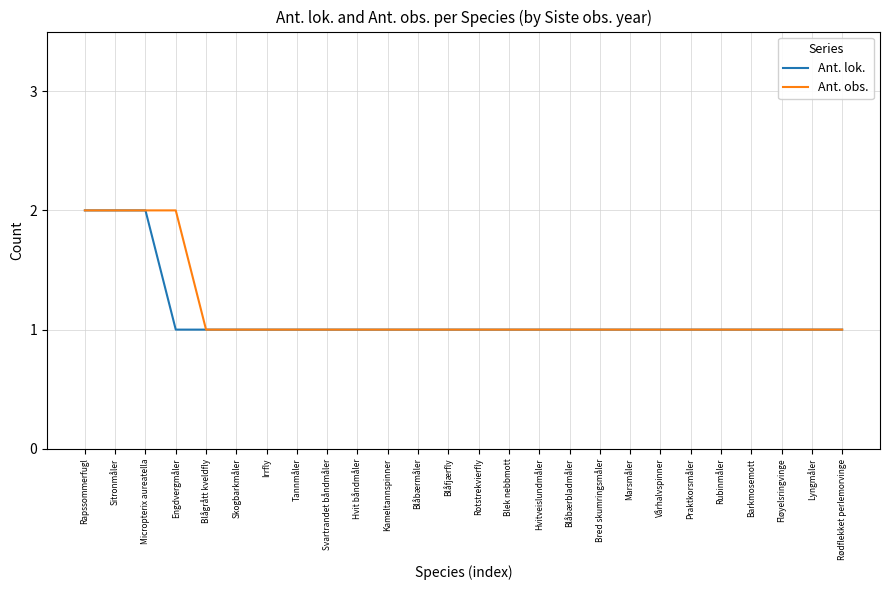

What is the average value of the Ant. lok. series?

1